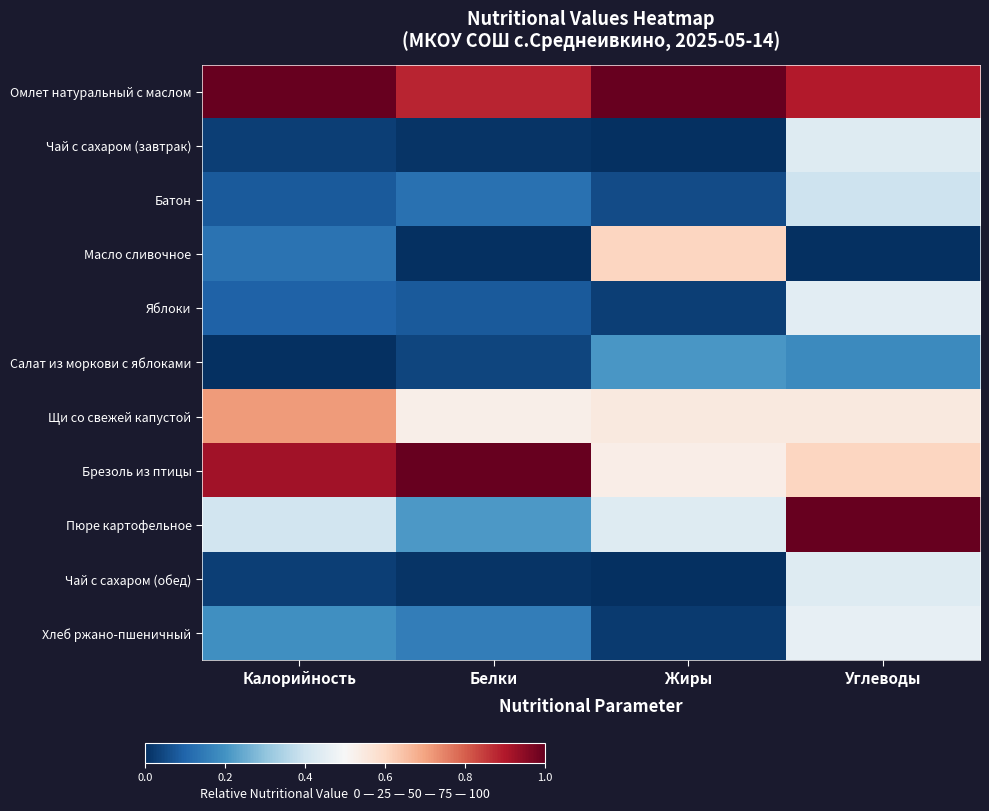

Reading left to right, what are all the values shown in this chart?

Омлет натуральный с маслом: Калорийность=1.0	Белки=0.9	Жиры=1.0	Углеводы=0.9
Чай с сахаром (завтрак): Калорийность=0.0	Белки=0.0	Жиры=0.0	Углеводы=0.4
Батон: Калорийность=0.1	Белки=0.1	Жиры=0.1	Углеводы=0.4
Масло сливочное: Калорийность=0.1	Белки=0.0	Жиры=0.6	Углеводы=0.0
Яблоки: Калорийность=0.1	Белки=0.1	Жиры=0.0	Углеводы=0.4
Салат из моркови с яблоками: Калорийность=0.0	Белки=0.0	Жиры=0.2	Углеводы=0.2
Щи со свежей капустой: Калорийность=0.7	Белки=0.5	Жиры=0.5	Углеводы=0.5
Брезоль из птицы: Калорийность=0.9	Белки=1.0	Жиры=0.5	Углеводы=0.6
Пюре картофельное: Калорийность=0.4	Белки=0.2	Жиры=0.4	Углеводы=1.0
Чай с сахаром (обед): Калорийность=0.0	Белки=0.0	Жиры=0.0	Углеводы=0.4
Хлеб ржано-пшеничный: Калорийность=0.2	Белки=0.2	Жиры=0.0	Углеводы=0.5